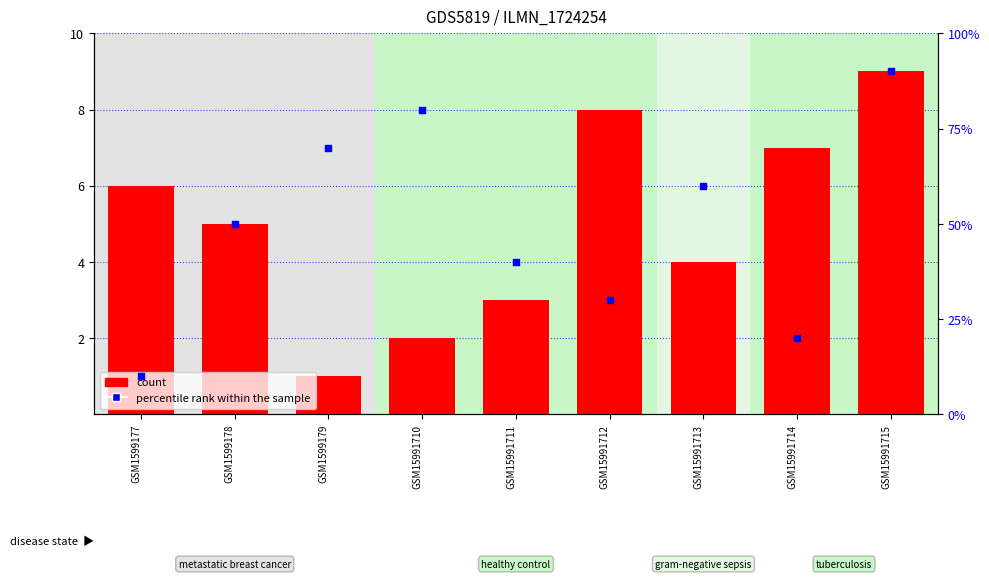

Which series reaches the minimum Y coordinate?

count